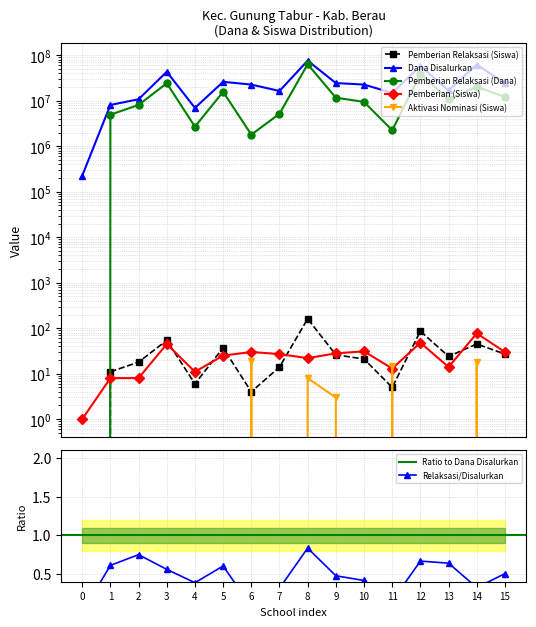

Which series has the widest spread of values?

Dana Disalurkan